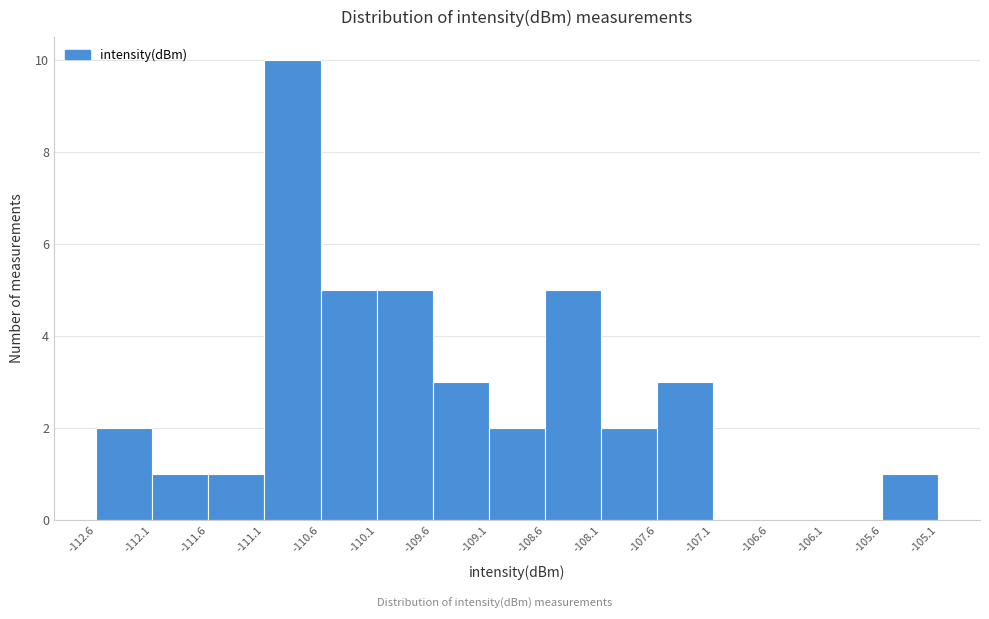

Which range on the x-axis has the tallest bar?

-111.1 to -110.6